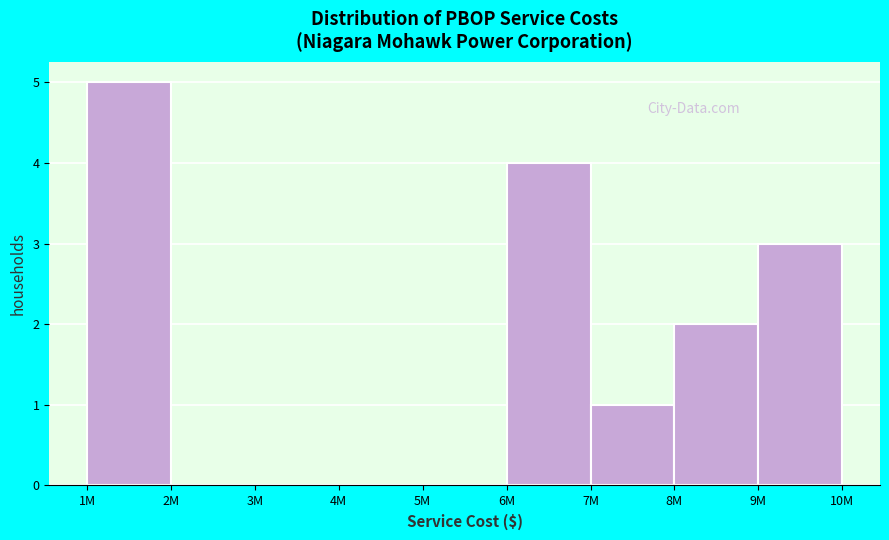

Reading left to right, extract all data points from this chart.

1M=5	2M=0	3M=0	4M=0	5M=0	6M=4	7M=1	8M=2	9M=3